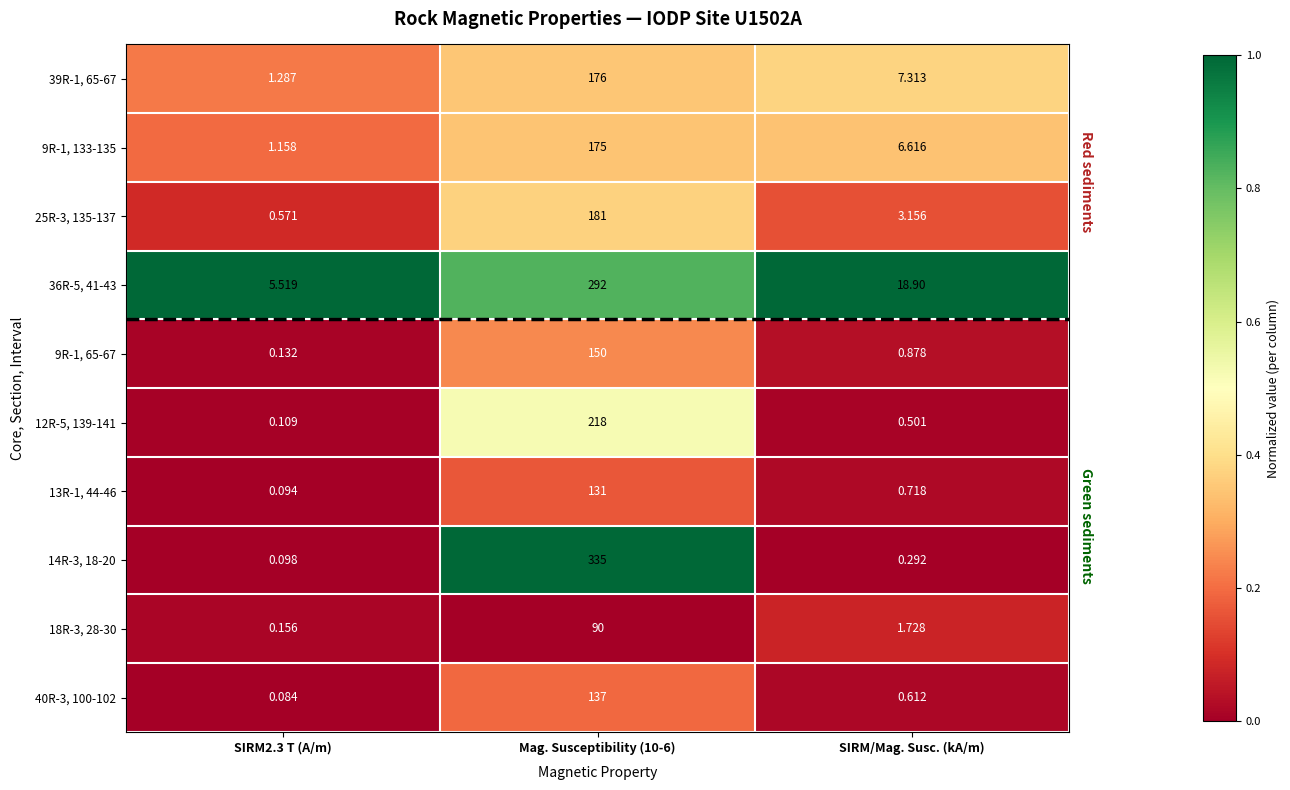

Is the value of 14R-3, 18-20 at SIRM/Mag. Susc. (kA/m) greater than the value of 40R-3, 100-102 at SIRM/Mag. Susc. (kA/m)?

No